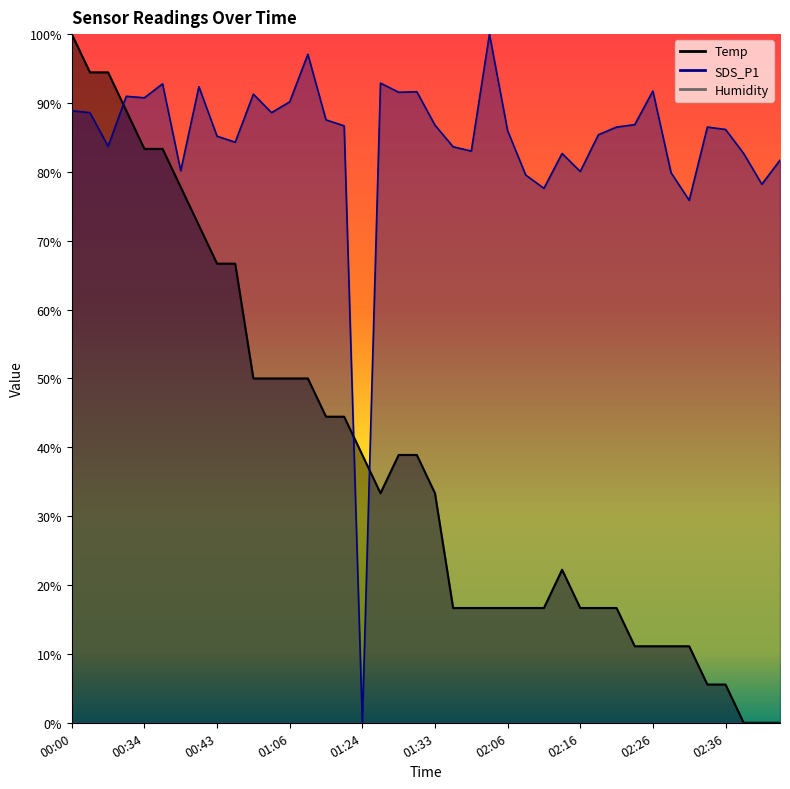

How many lines are shown in the chart?

2